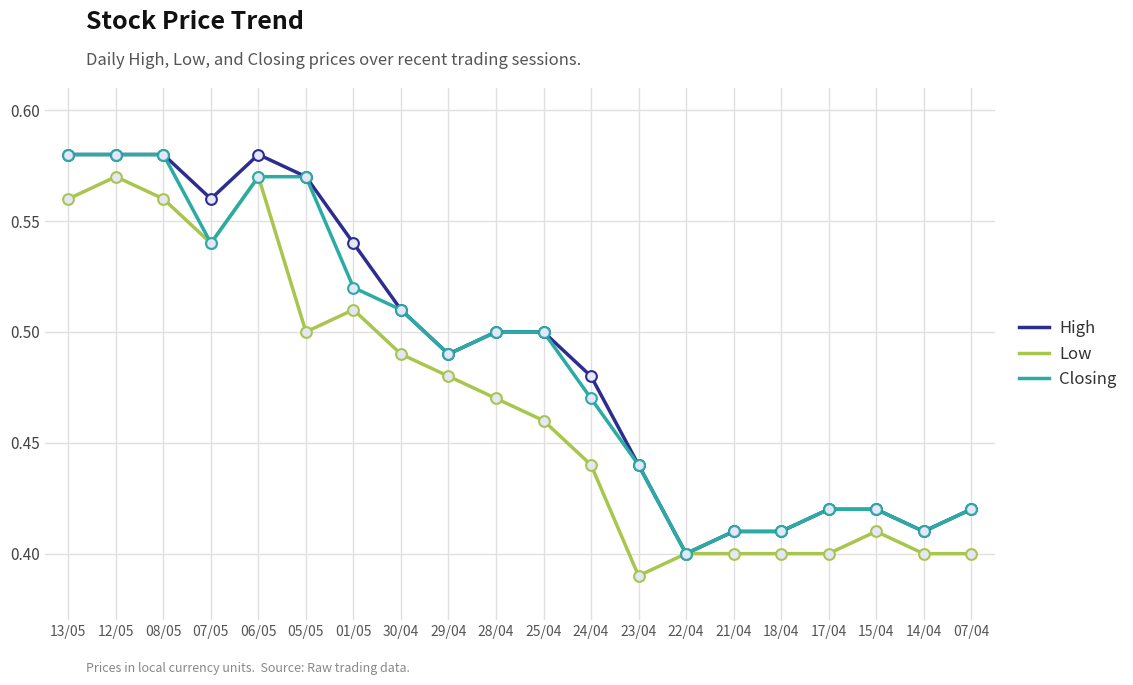

Rank the series at 24/04 from lowest to highest value.

Low, Closing, High